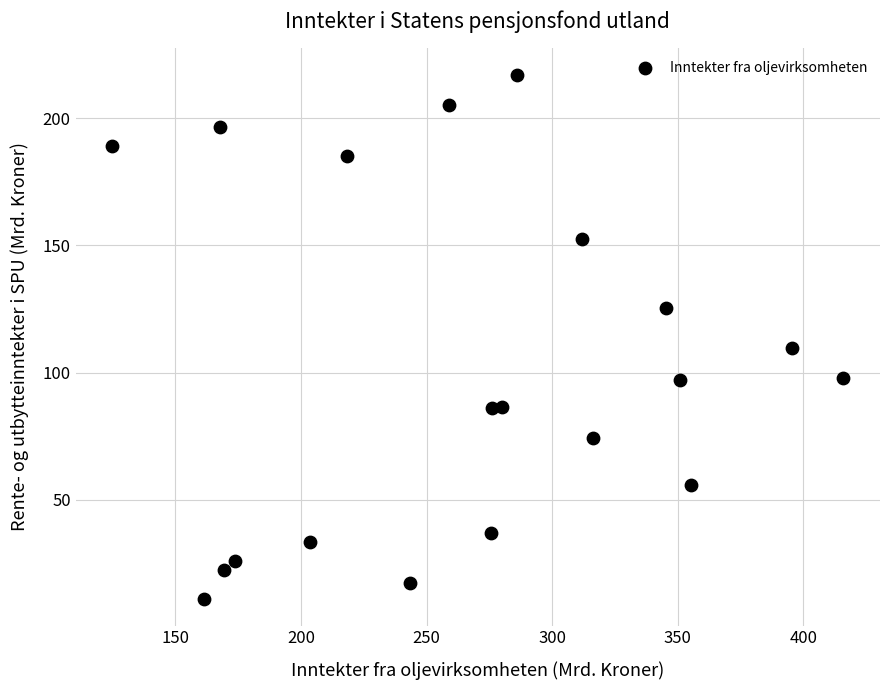

What Y value in the scatter plot is closest to 114?

109.7